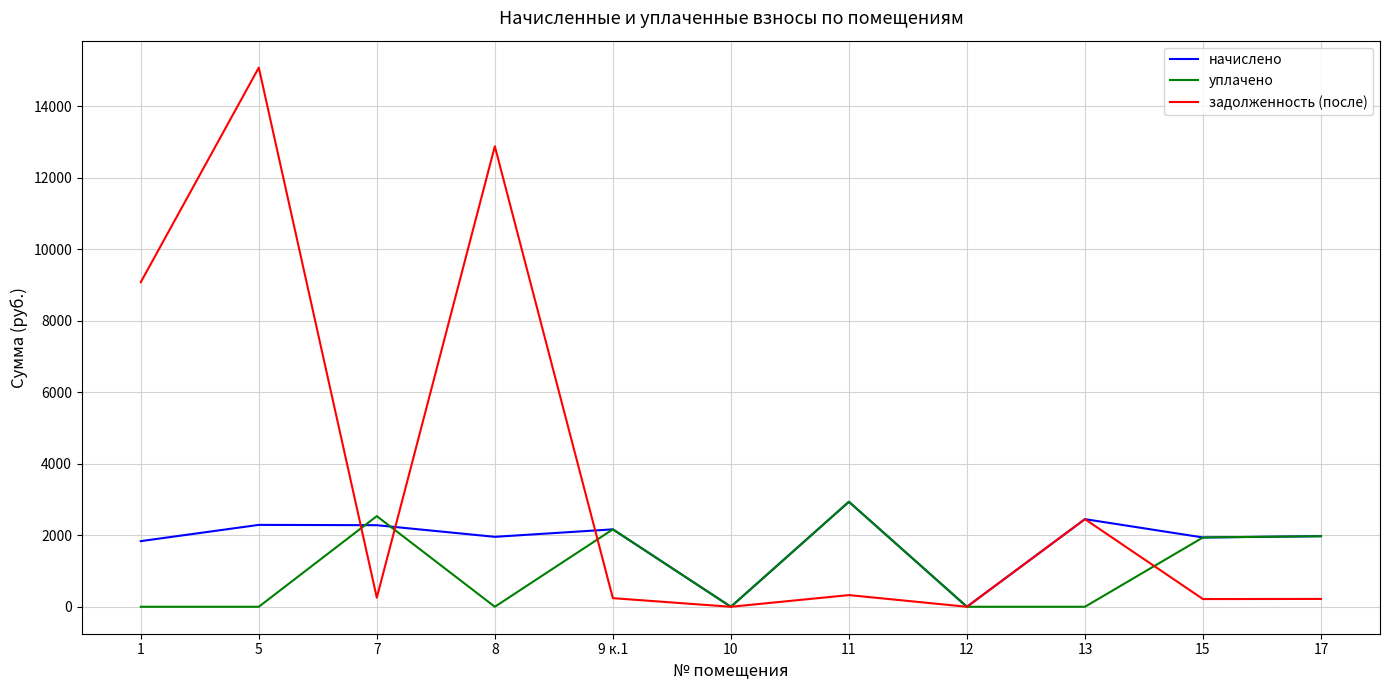

Which series changed the most between 1 and 8?

задолженность (после)